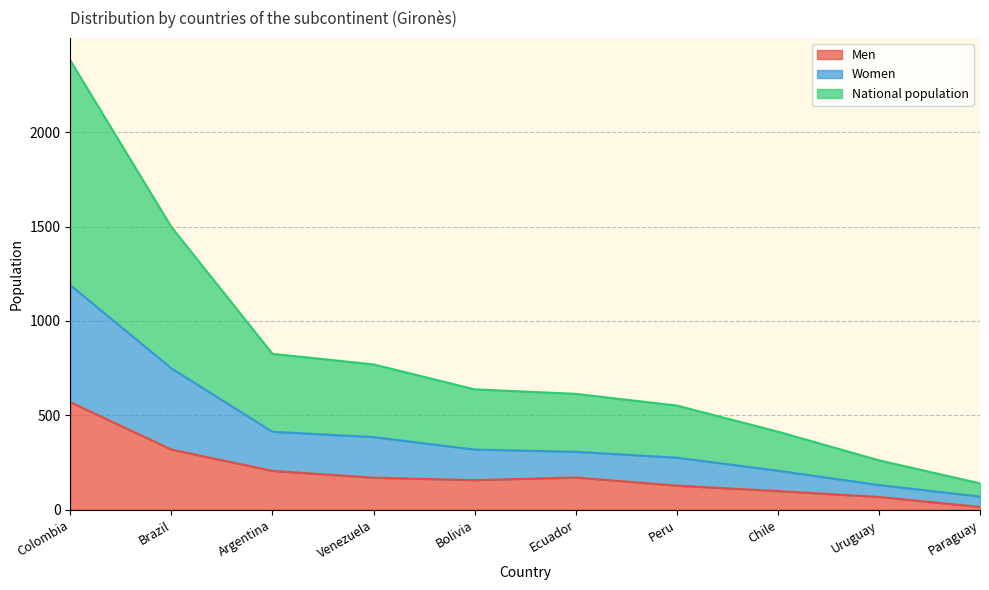

How many lines are shown in the chart?

3